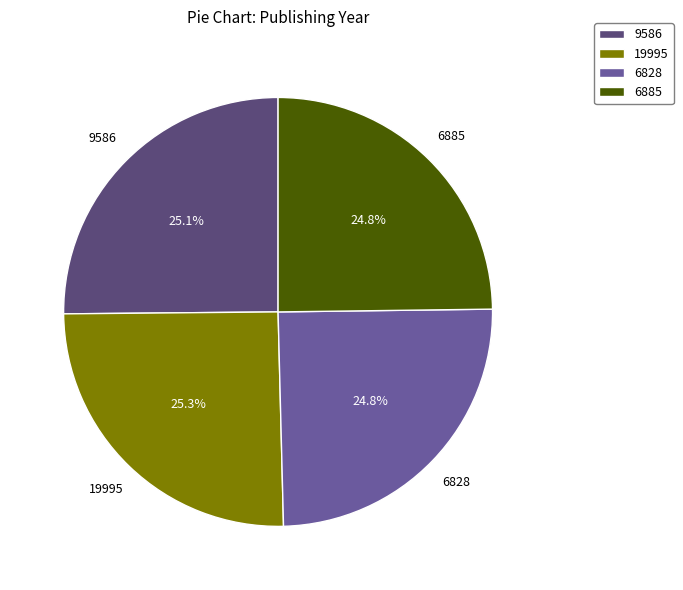

The 19995 slice represents 32% of the pie. True or false?

False